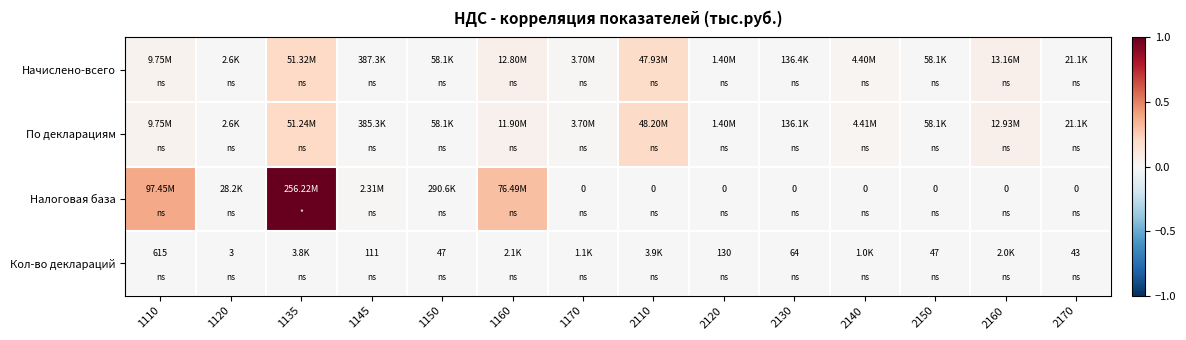

Is the value of Налоговая база at 1170 greater than the value of Кол-во деклараций at 2130?

No